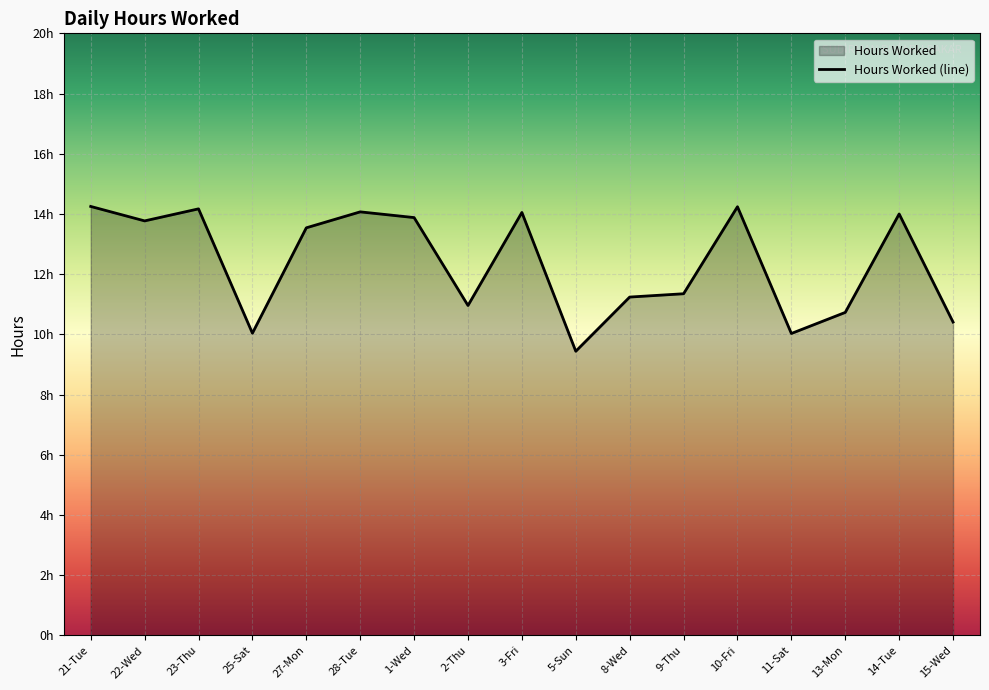

Which category has the lowest value across all series?

5-Sun